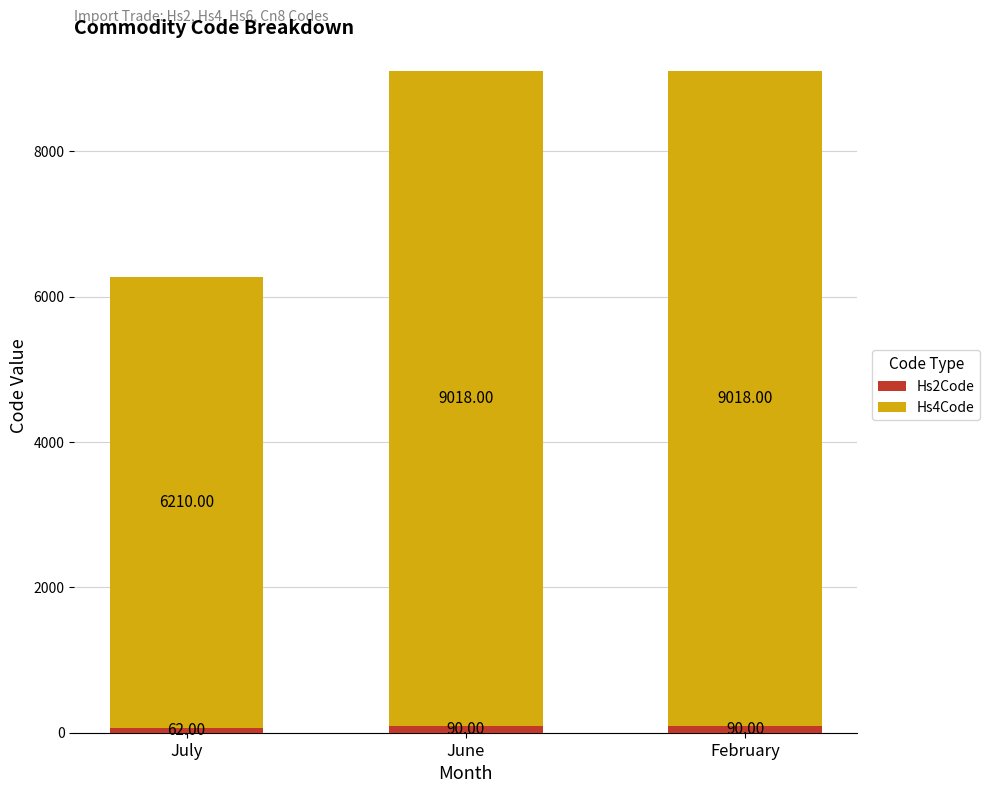

What is the total value across all series at June?

9108